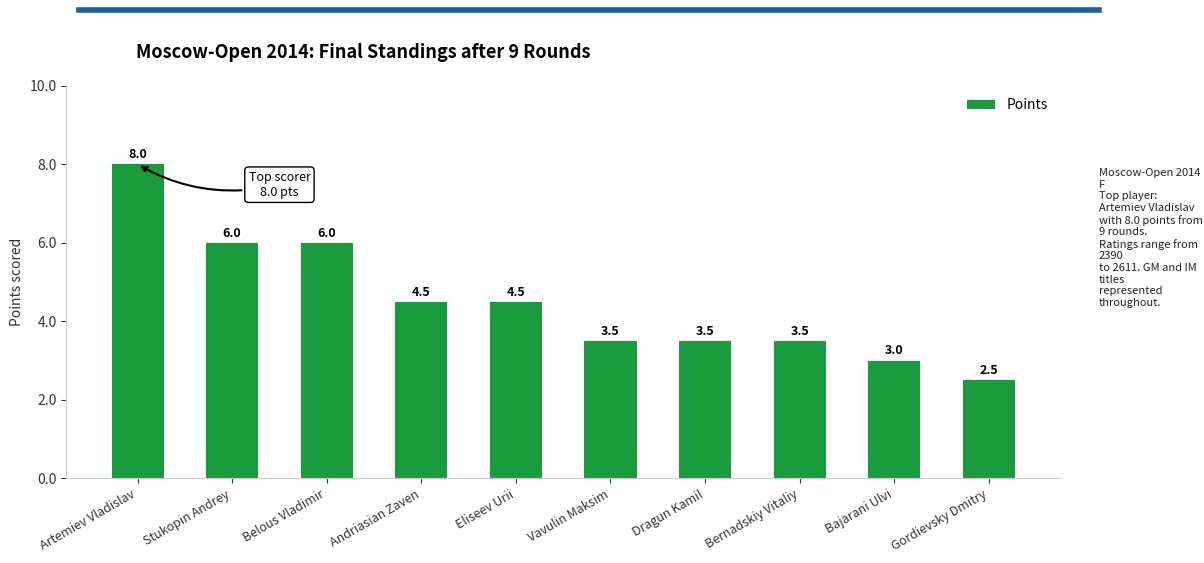

The value at Stukopin Andrey is 6.0. True or false?

True